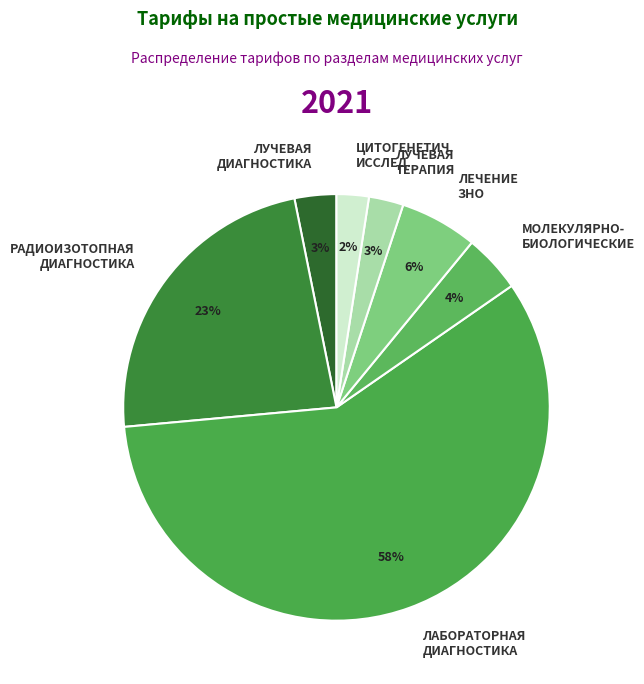

Do ЛЕЧЕНИЕ ЗНО and ЦИТОГЕНЕТИЧ. ИССЛЕД. together represent more than half of the pie?

No